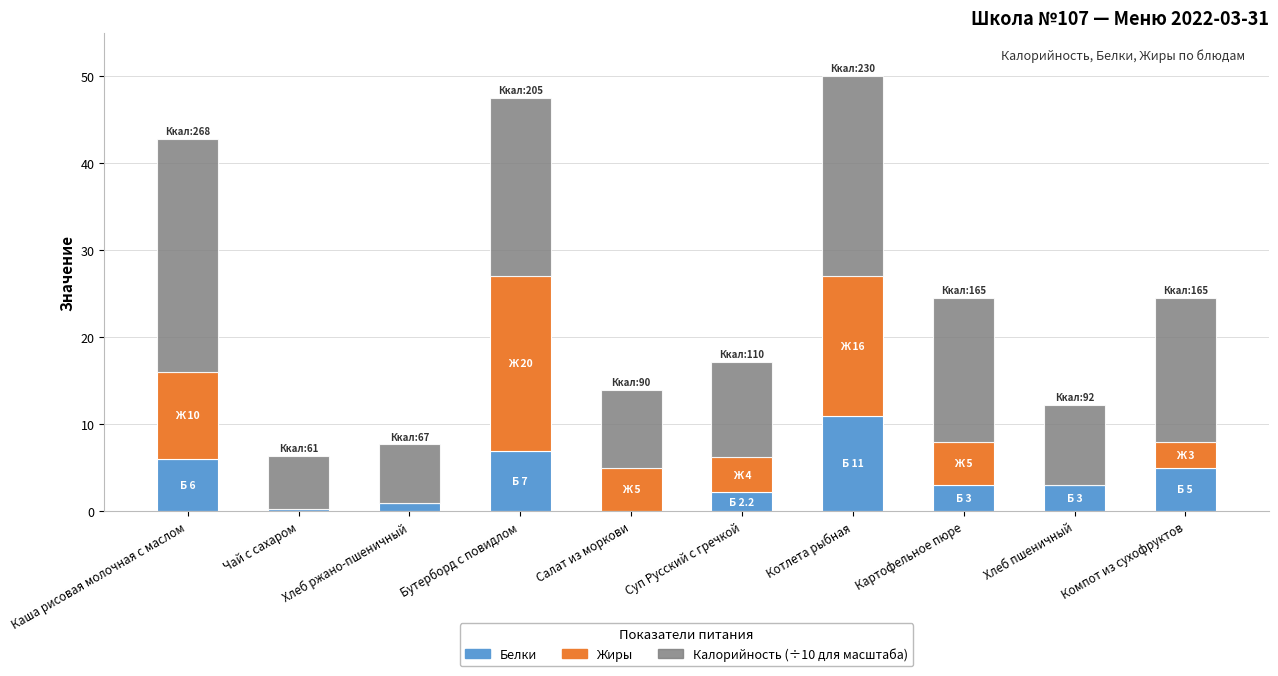

What is the total value across all series at Хлеб пшеничный?

12.2